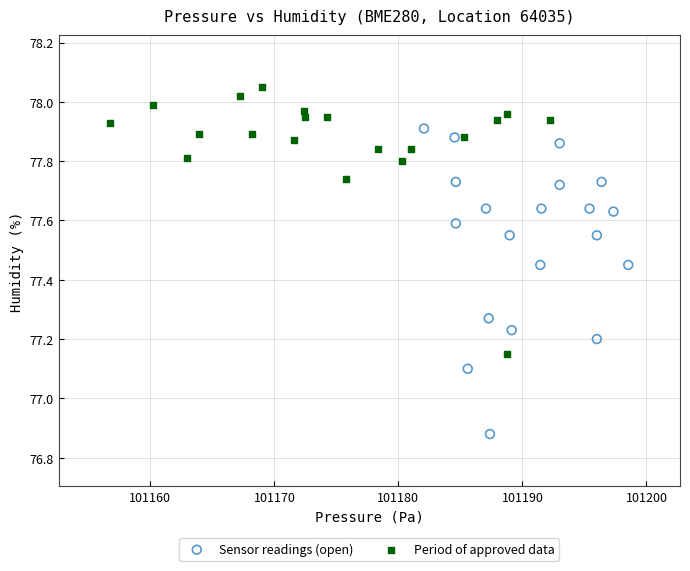

Which series has the widest spread of Y values?

Sensor readings (open)